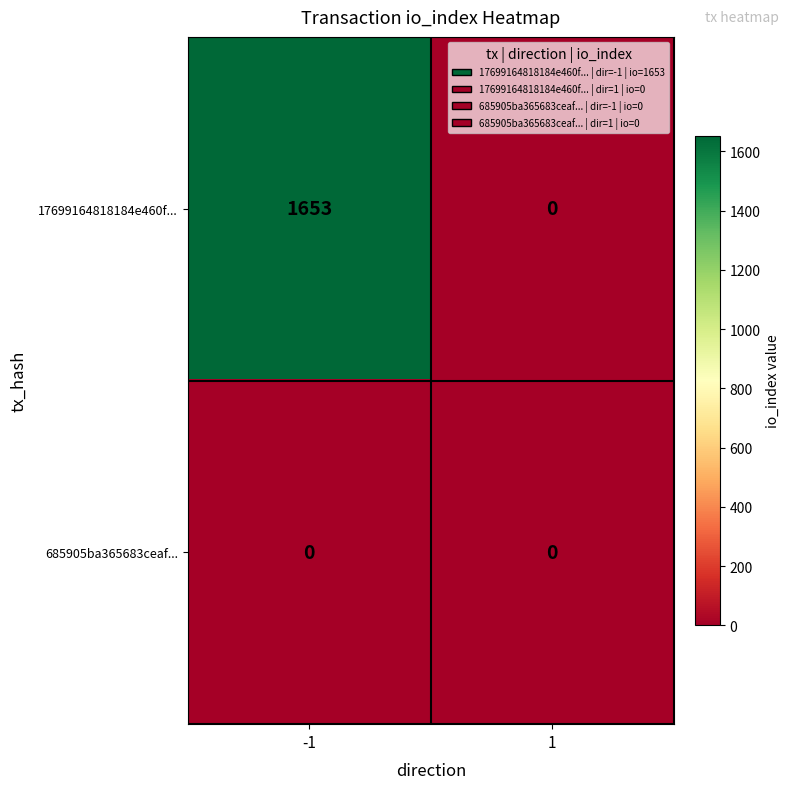

Reading left to right, extract all data points from this chart.

17699164818184e460f...: 1653	0
685905ba365683ceaf...: 0	0